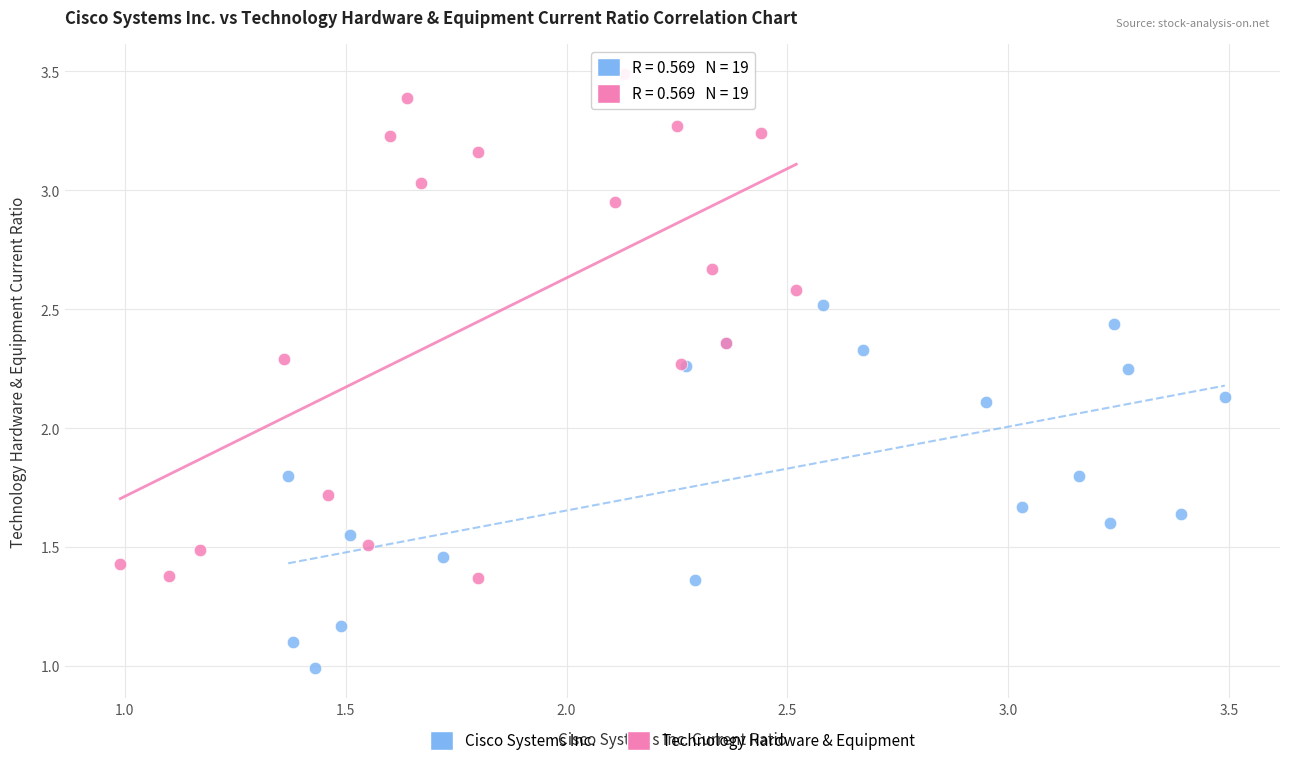

Which series reaches the minimum Y coordinate?

Cisco Systems Inc.